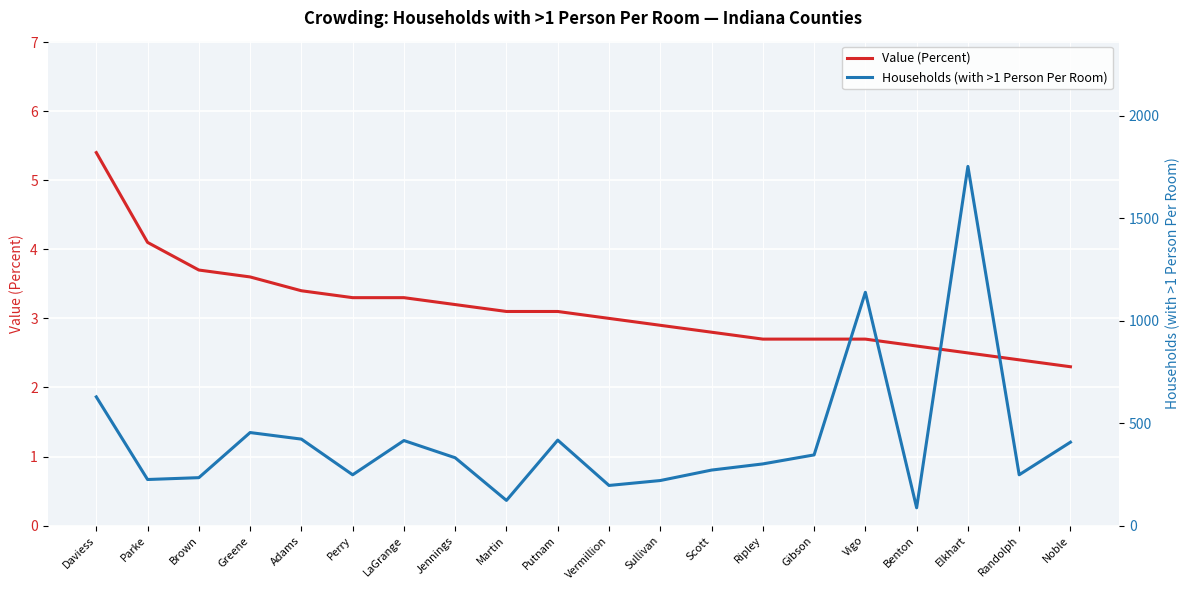

At Ripley, list the series in order from smallest to largest.

Value (Percent), Households (with >1 Person Per Room)